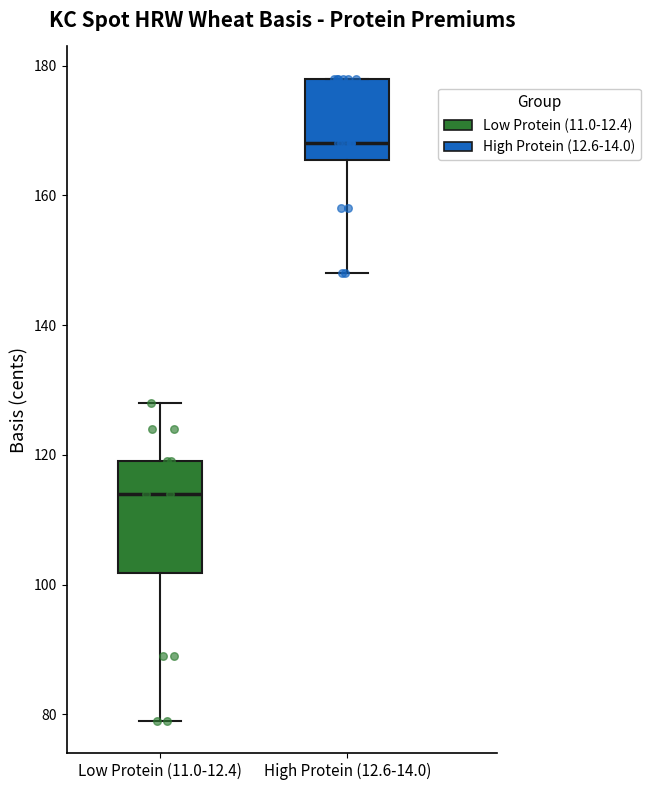

Comparing the boxes themselves (not the whiskers), which one is the tallest?

Low Protein (11.0-12.4)